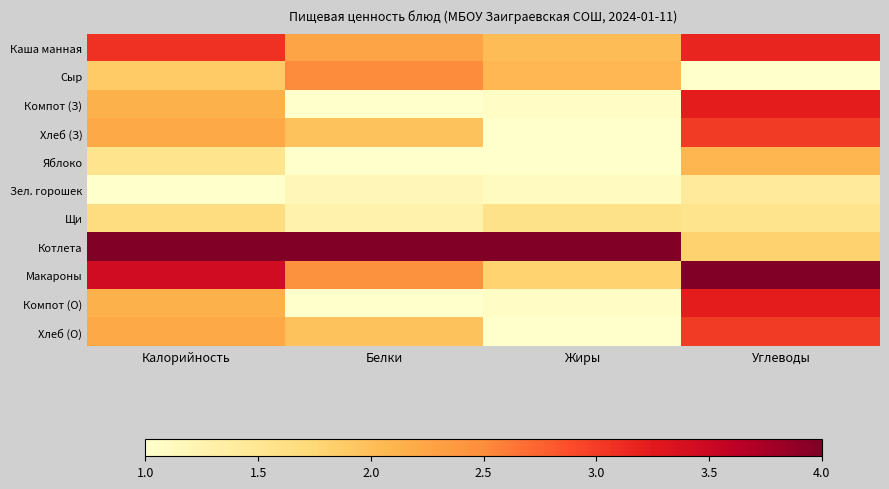

Reading right to left, what are all the values shown in this chart?

Каша манная: Углеводы=3.2	Жиры=2.0	Белки=2.3	Калорийность=3.1
Сыр: Углеводы=1.0	Жиры=2.1	Белки=2.5	Калорийность=1.9
Компот (З): Углеводы=3.2	Жиры=1.1	Белки=1.0	Калорийность=2.1
Хлеб (З): Углеводы=3.0	Жиры=1.0	Белки=2.0	Калорийность=2.2
Яблоко: Углеводы=2.1	Жиры=1.0	Белки=1.0	Калорийность=1.5
Зел. горошек: Углеводы=1.4	Жиры=1.1	Белки=1.2	Калорийность=1.0
Щи: Углеводы=1.5	Жиры=1.6	Белки=1.3	Калорийность=1.7
Котлета: Углеводы=1.8	Жиры=4.0	Белки=4.0	Калорийность=4.0
Макароны: Углеводы=4.0	Жиры=1.8	Белки=2.4	Калорийность=3.4
Компот (О): Углеводы=3.2	Жиры=1.1	Белки=1.0	Калорийность=2.1
Хлеб (О): Углеводы=3.0	Жиры=1.0	Белки=2.0	Калорийность=2.2